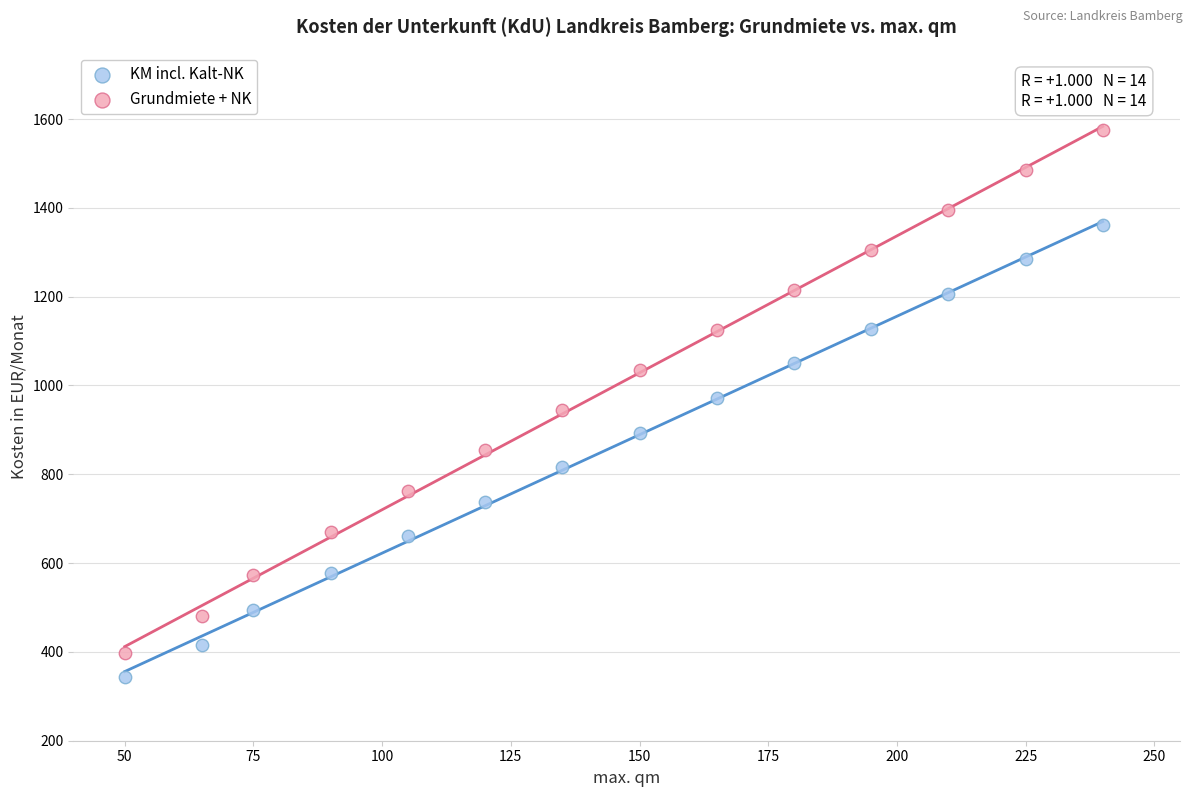

Across all data points, what is the range of X values (max minus min)?

190